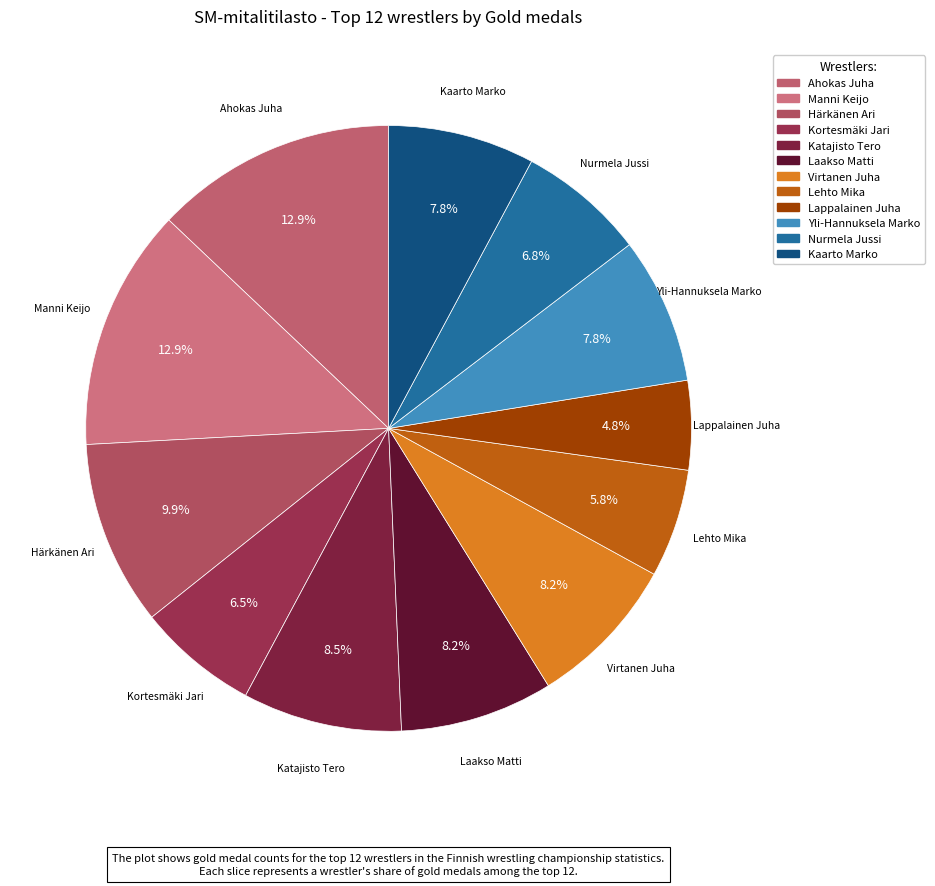

Which has a higher value, Nurmela Jussi or Härkänen Ari?

Härkänen Ari